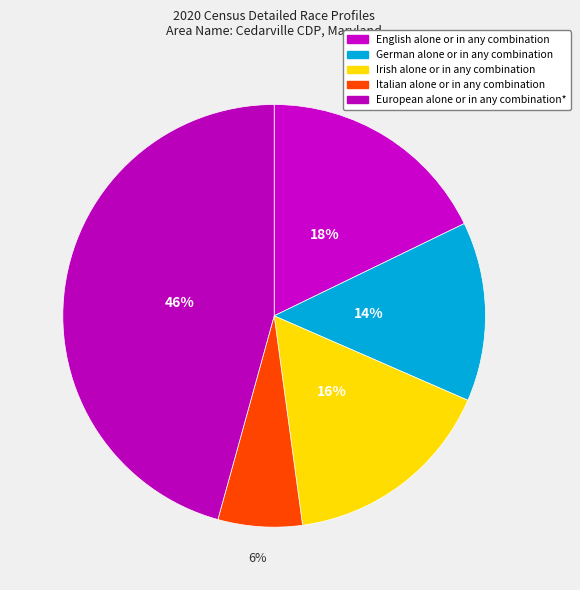

How many slices are in this pie chart?

5